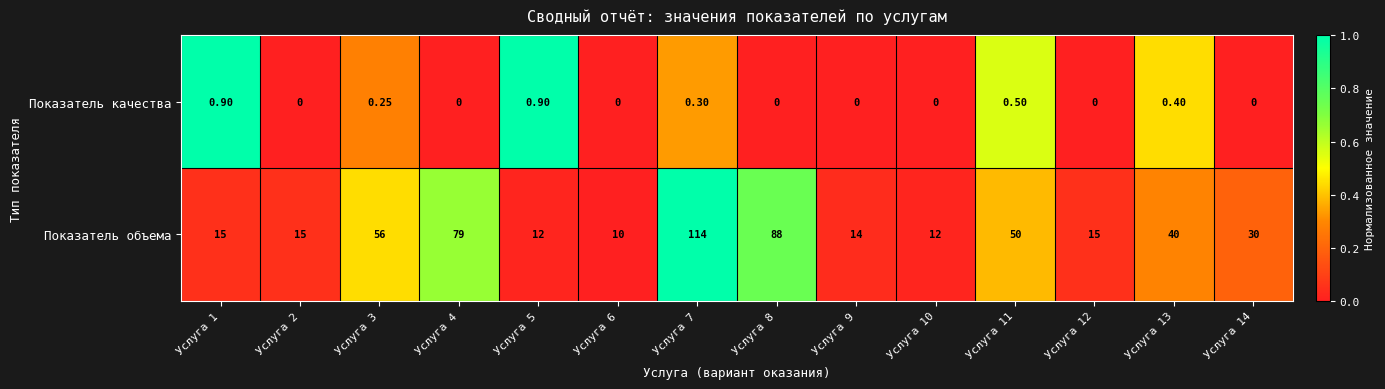

Is the value of Показатель качества at Услуга 1 greater than the value of Показатель объема at Услуга 11?

No